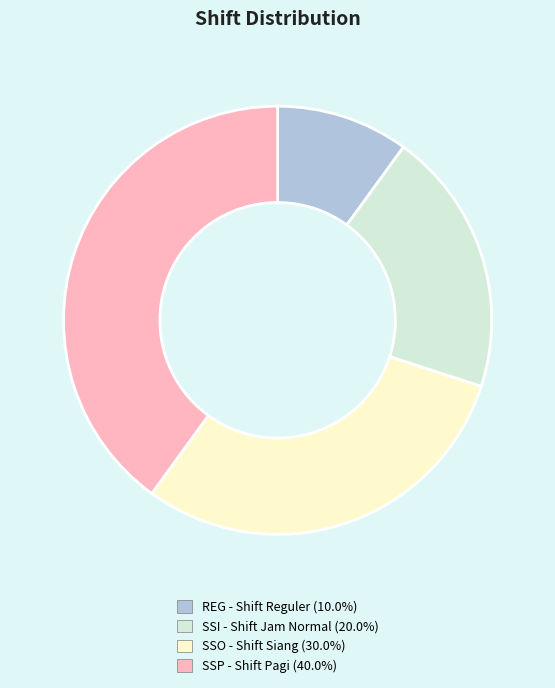

Which slice is the smallest?

REG